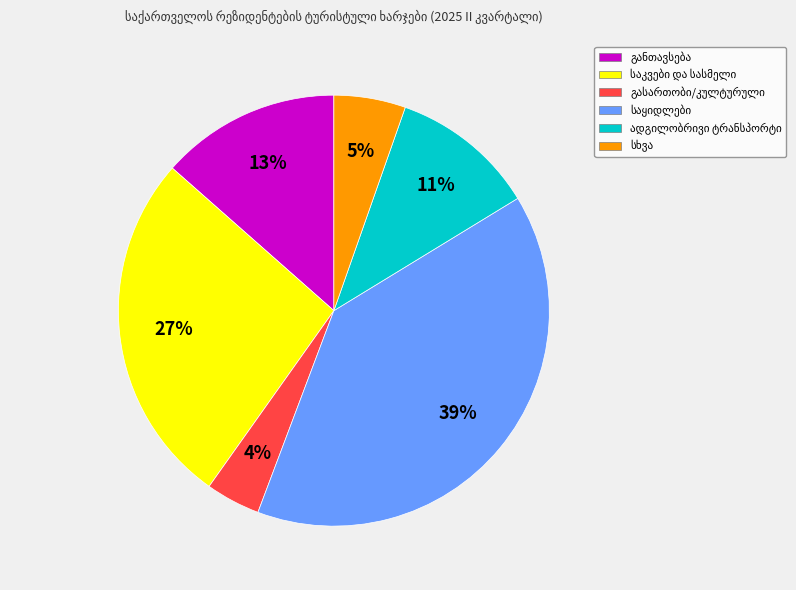

Count the number of slices in the pie.

6